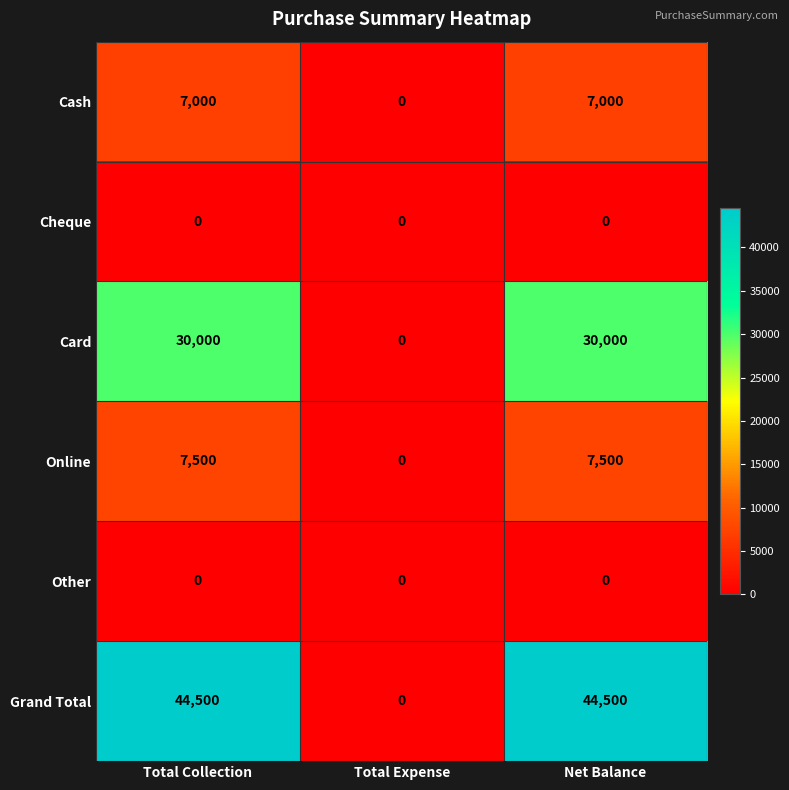

What is the difference between the maximum and minimum values in the Online series?

7500